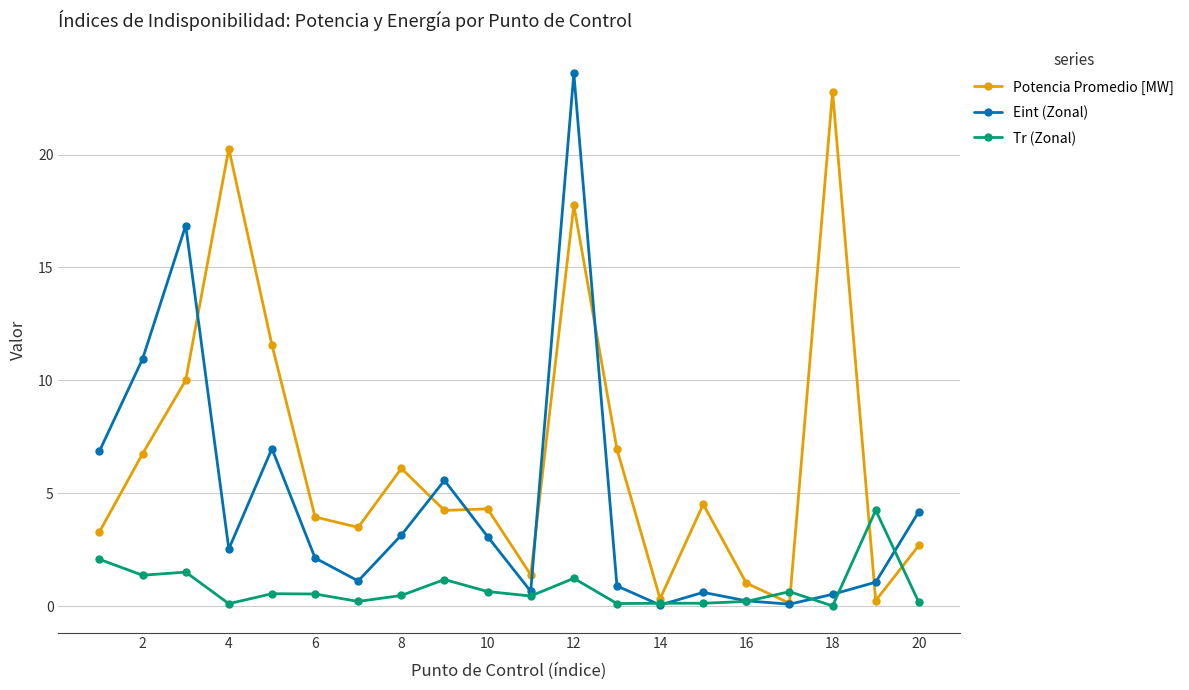

What is the value of the Eint (Zonal) point at the 10th from the left?

3.1